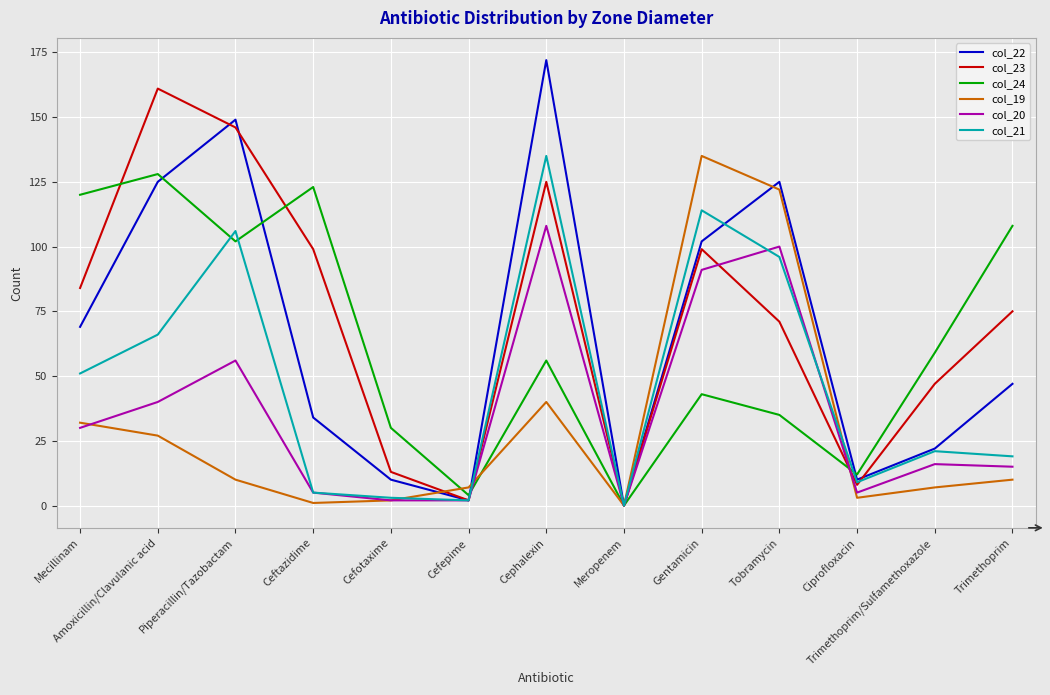

Is it true that col_20 equals 21 at Trimethoprim?

False